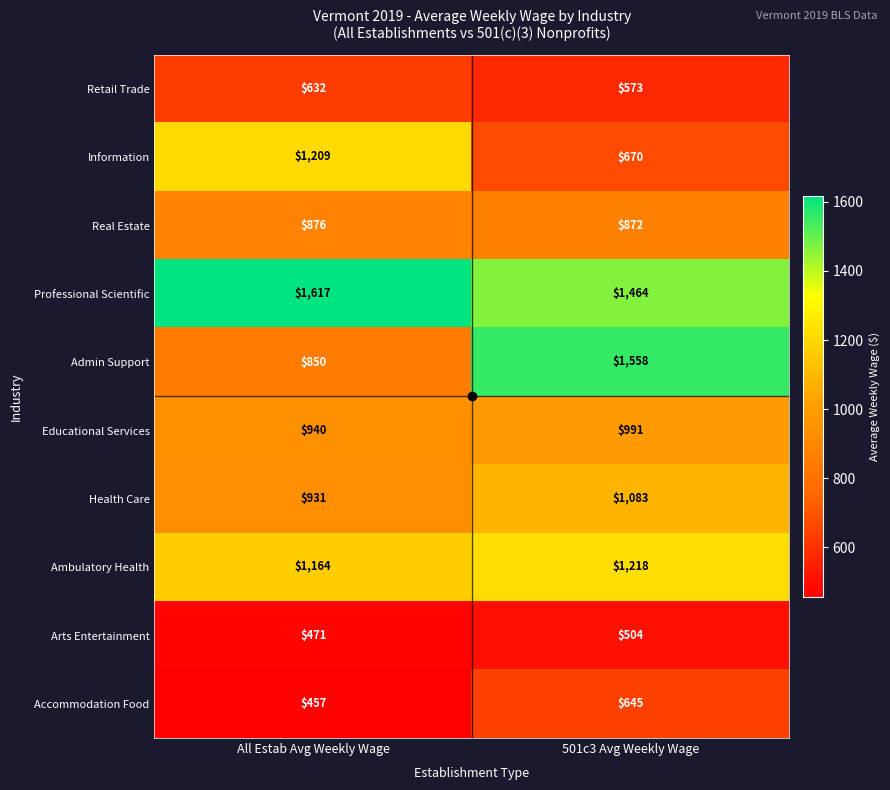

How many categories are shown in the chart?

2